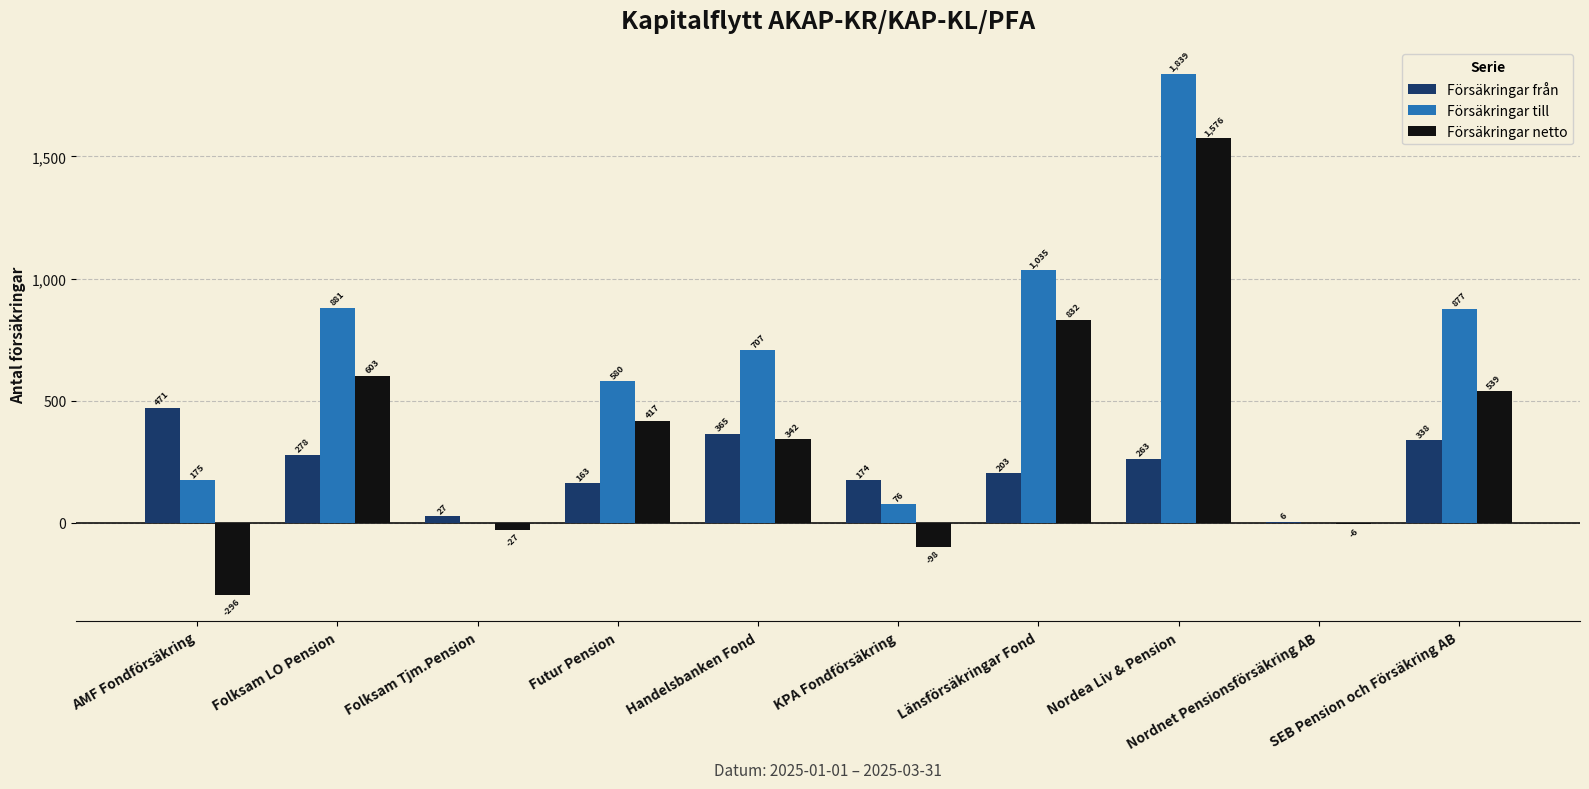

Reading left to right, what are all the values shown in this chart?

Försäkringar från: AMF Fondförsäkring=471	Folksam LO Pension=278	Folksam Tjm.Pension=27	Futur Pension=163	Handelsbanken Fond=365	KPA Fondförsäkring=174	Länsförsäkringar Fond=203	Nordea Liv & Pension=263	Nordnet Pensionsförsäkring AB=6	SEB Pension och Försäkring AB=338
Försäkringar till: AMF Fondförsäkring=175	Folksam LO Pension=881	Folksam Tjm.Pension=0	Futur Pension=580	Handelsbanken Fond=707	KPA Fondförsäkring=76	Länsförsäkringar Fond=1035	Nordea Liv & Pension=1839	Nordnet Pensionsförsäkring AB=0	SEB Pension och Försäkring AB=877
Försäkringar netto: AMF Fondförsäkring=-296	Folksam LO Pension=603	Folksam Tjm.Pension=-27	Futur Pension=417	Handelsbanken Fond=342	KPA Fondförsäkring=-98	Länsförsäkringar Fond=832	Nordea Liv & Pension=1576	Nordnet Pensionsförsäkring AB=-6	SEB Pension och Försäkring AB=539